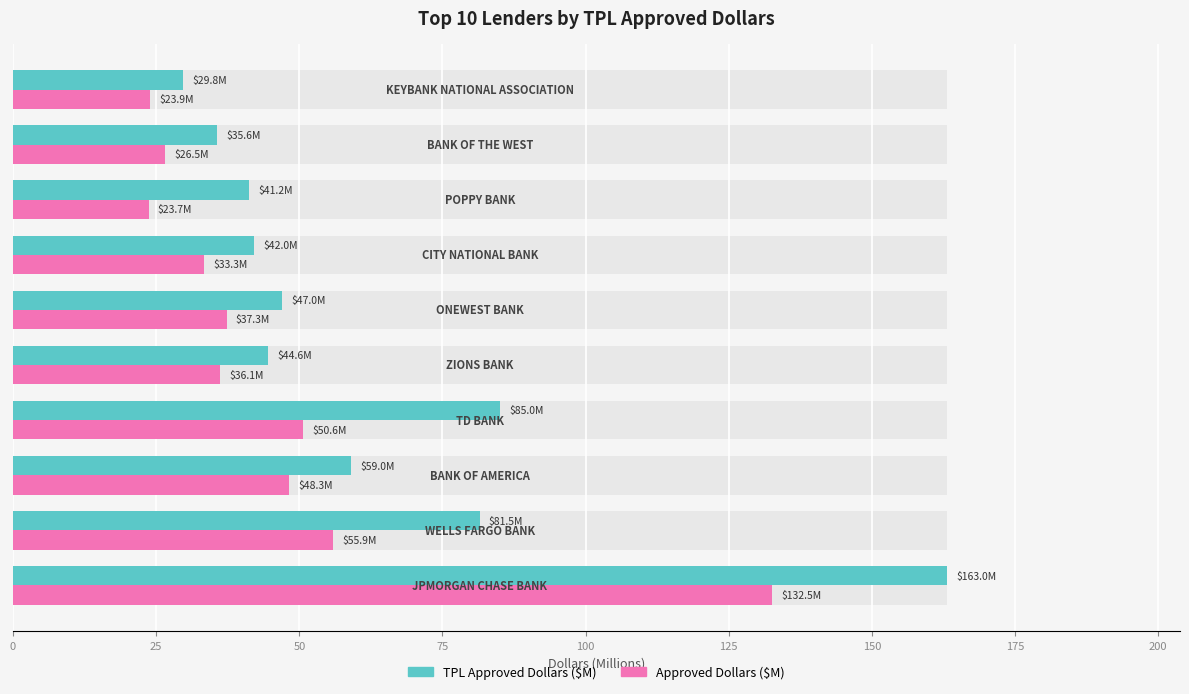

What are all the series names shown in the legend?

TPL Approved Dollars ($M), Approved Dollars ($M)